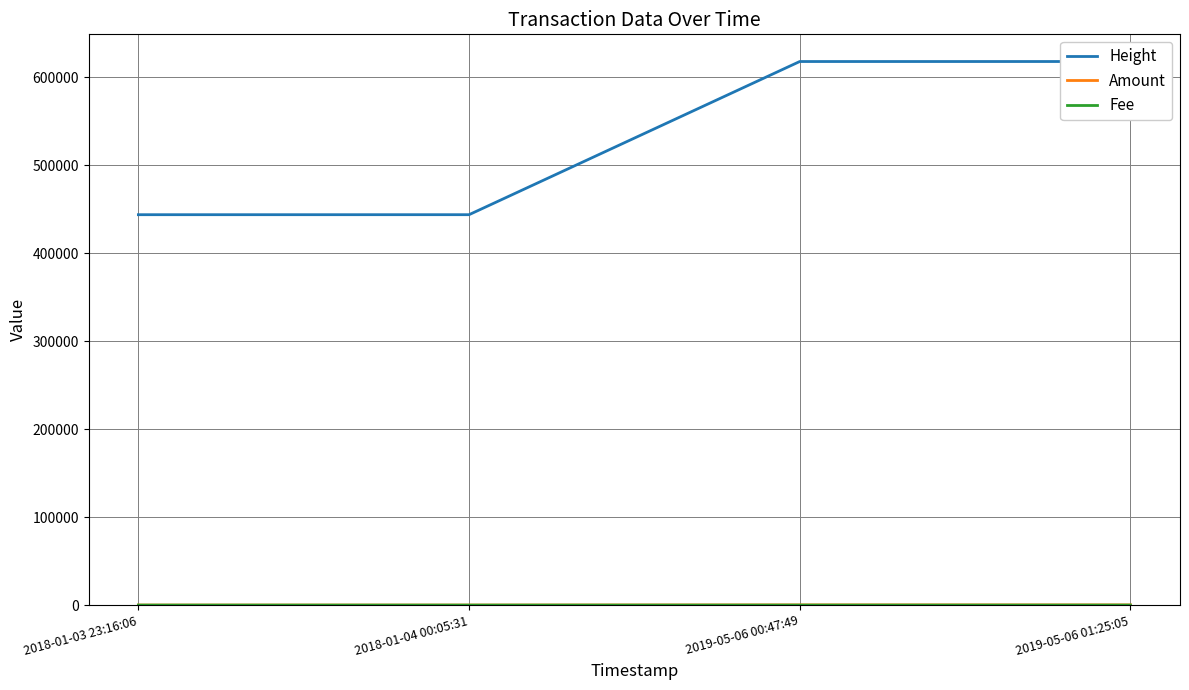

What is the greatest value displayed?

617620.0